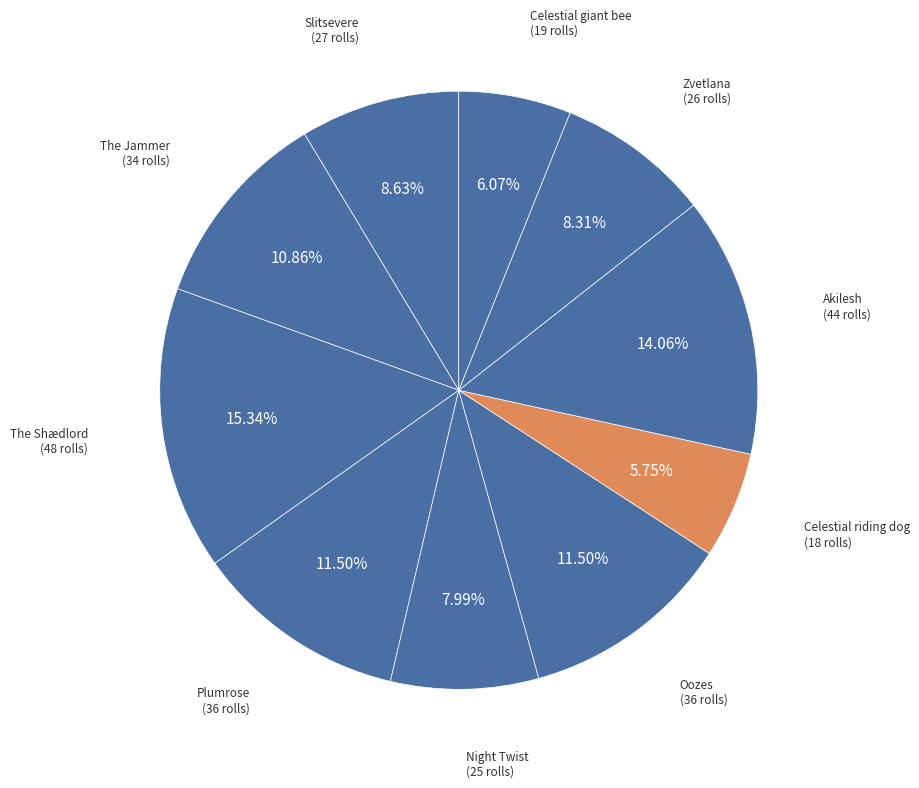

How many slices are in this pie chart?

10